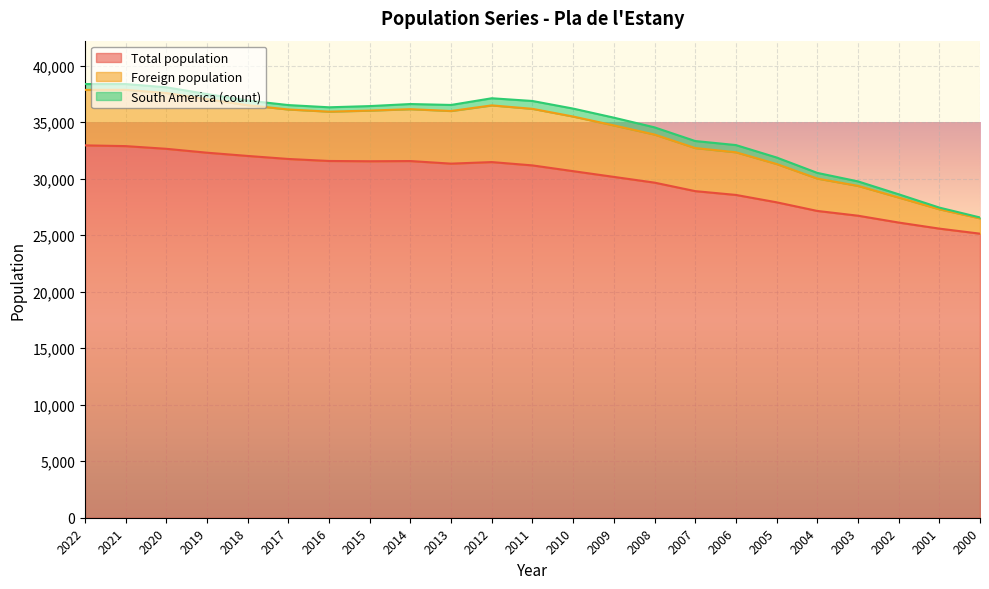

What is the difference between the Total population values at 2014 and 2009?

1401